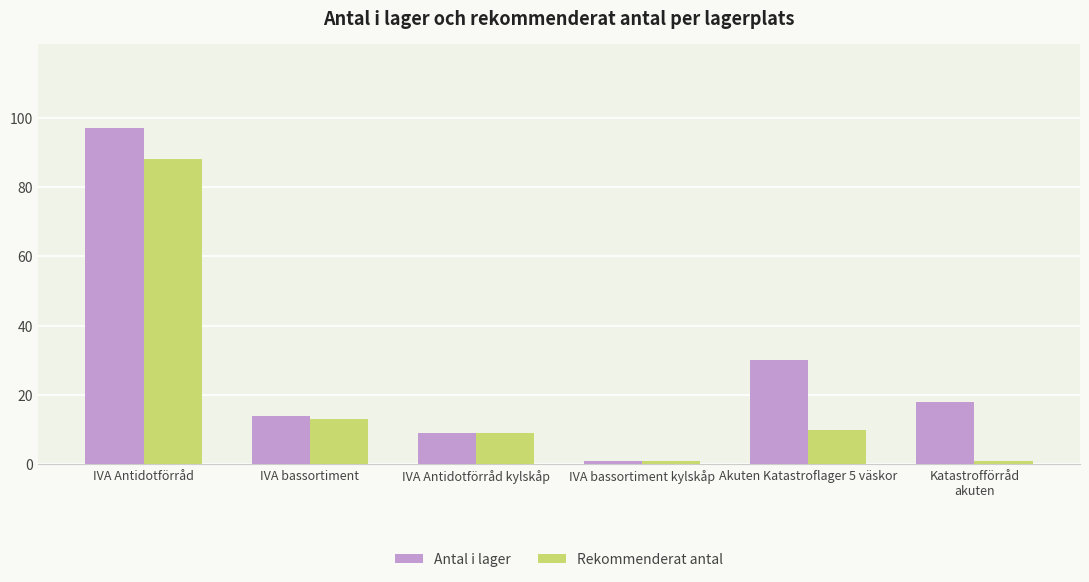

What is the minimum value shown in the chart?

1